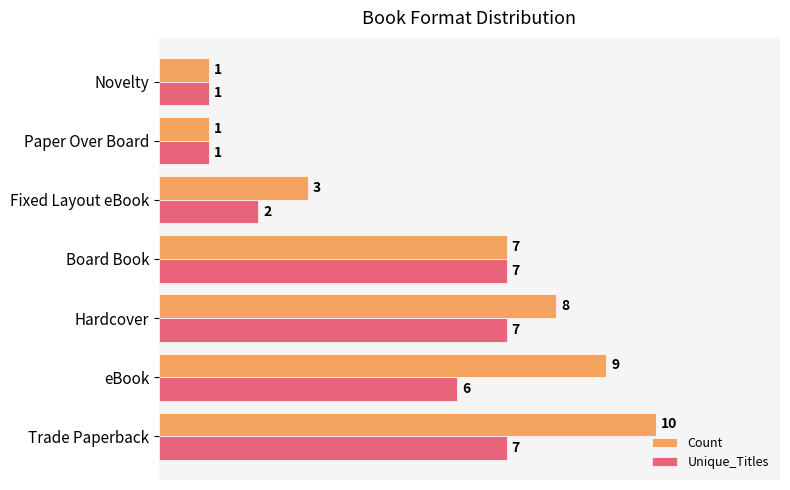

List the series in order of their peak value, highest first.

Count, Unique_Titles